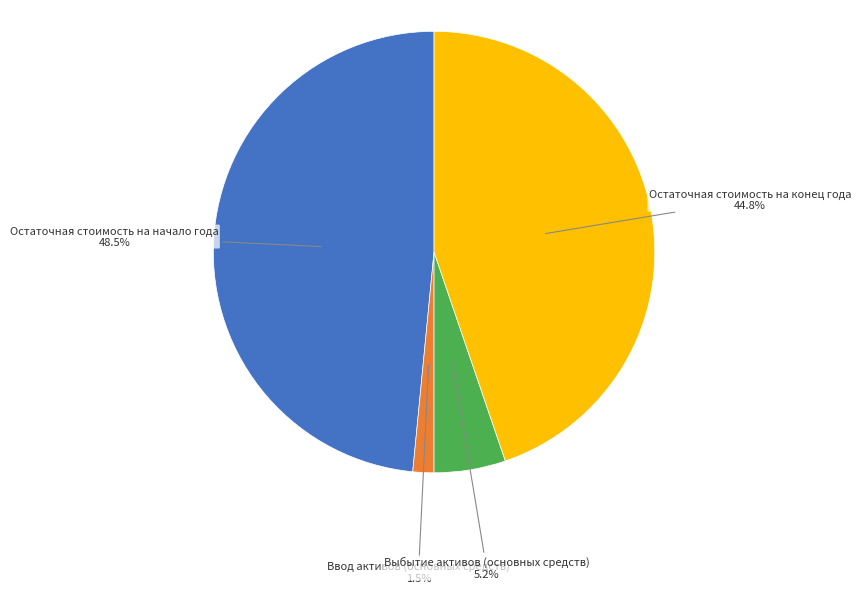

Between Остаточная стоимость на начало года and Выбытие активов (основных средств), which is larger?

Остаточная стоимость на начало года